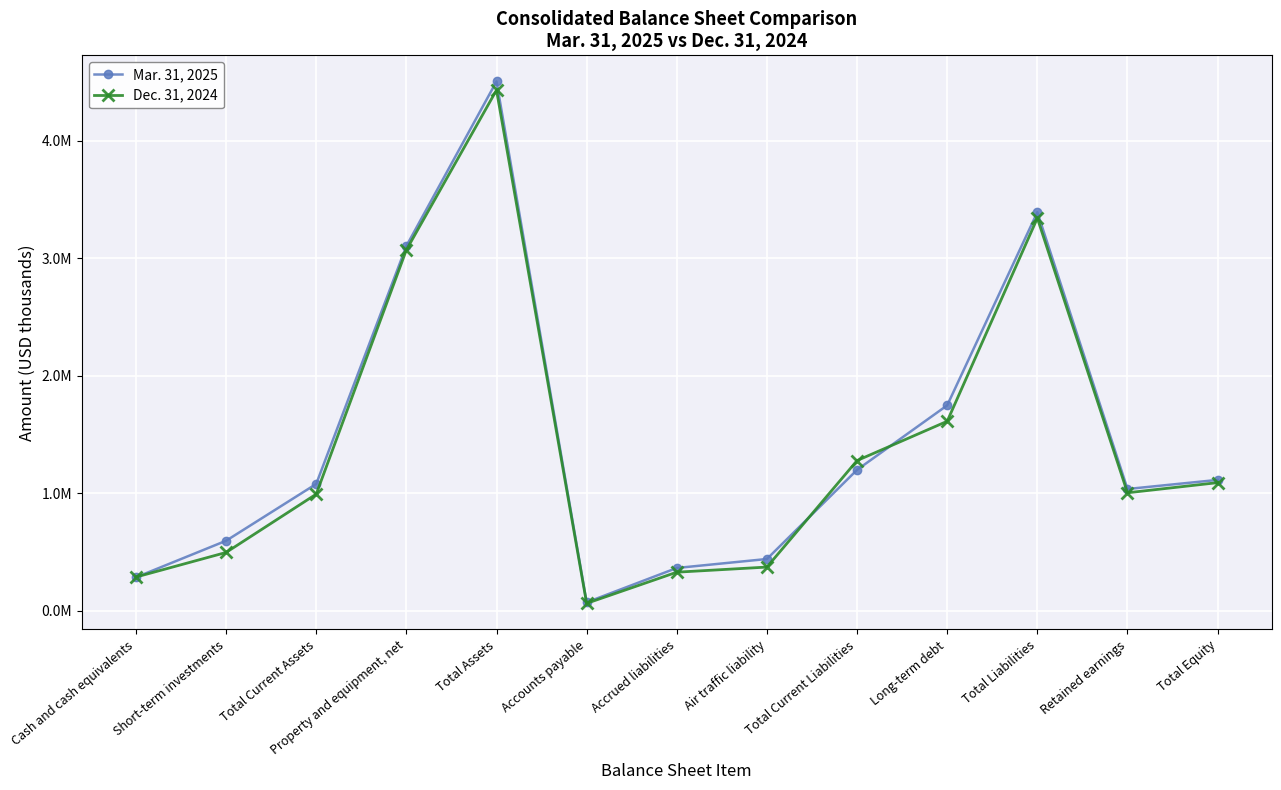

True or false: Dec. 31, 2024 and Mar. 31, 2025 cross at least once.

True